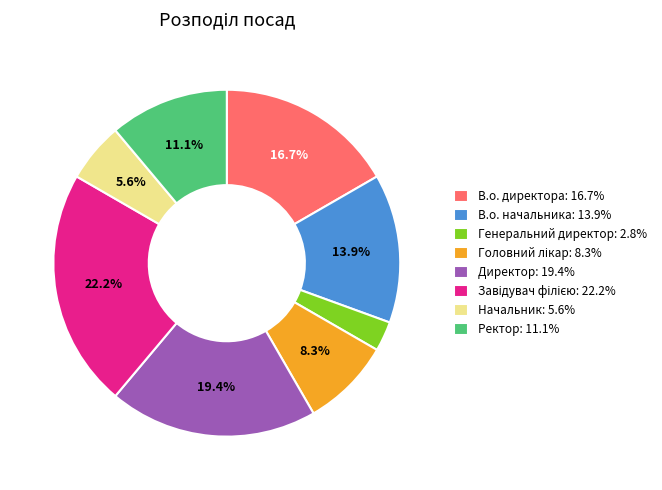

Approximately how many times larger is the value at Директор compared to В.о. начальника?

1.4